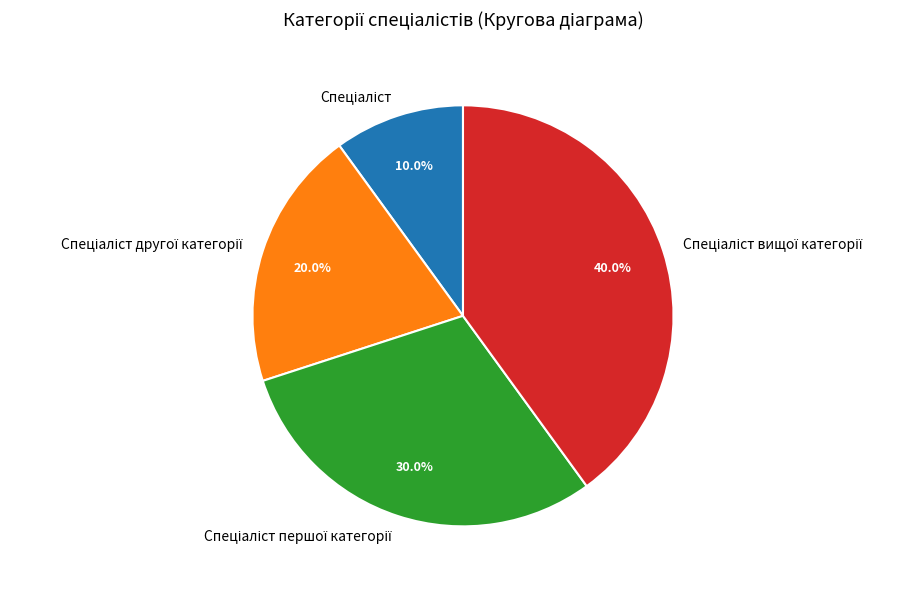

Is there a majority slice in this chart?

No